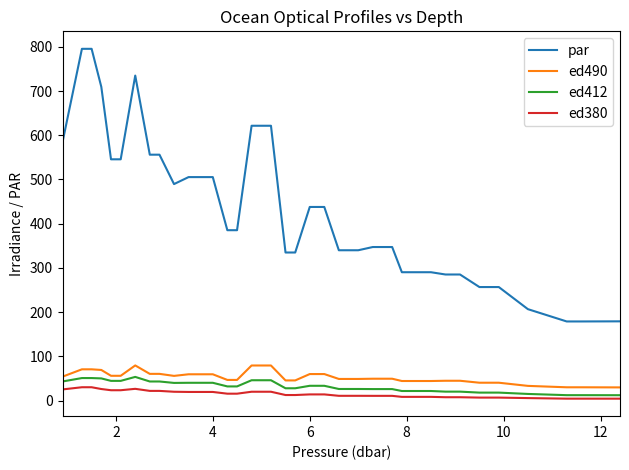

What is the difference between the second highest and minimum values in the ed380 series?

25.8